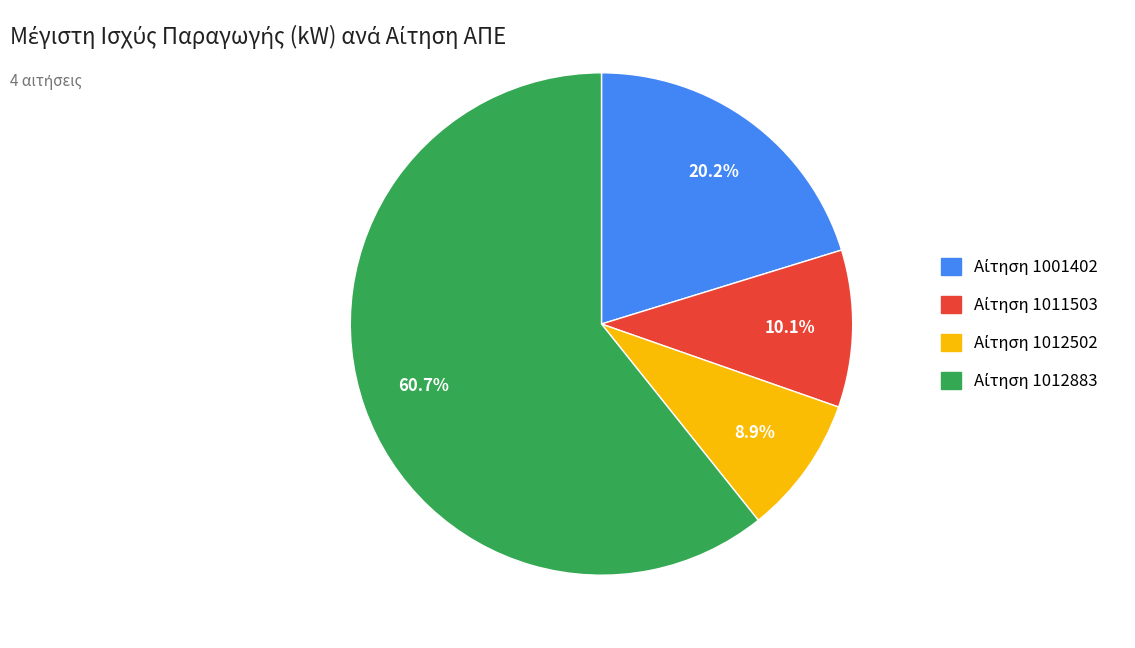

Does any single category account for the majority?

Yes